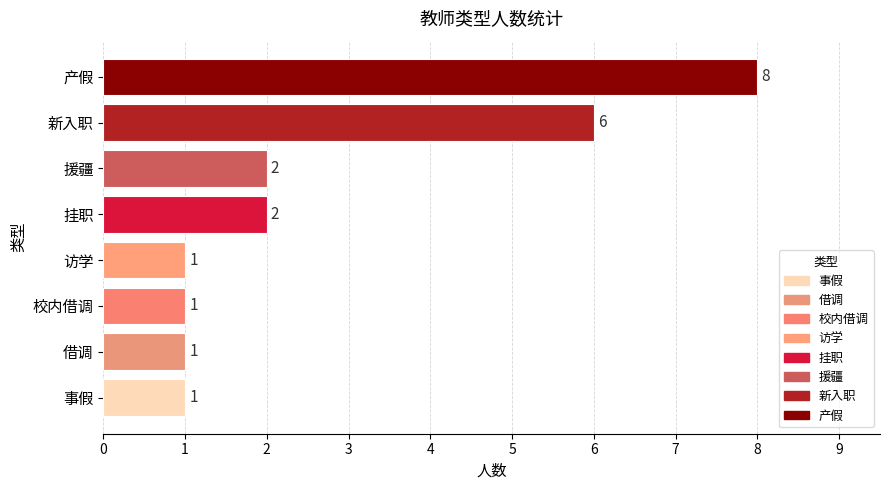

Count the number of data series in this chart.

1